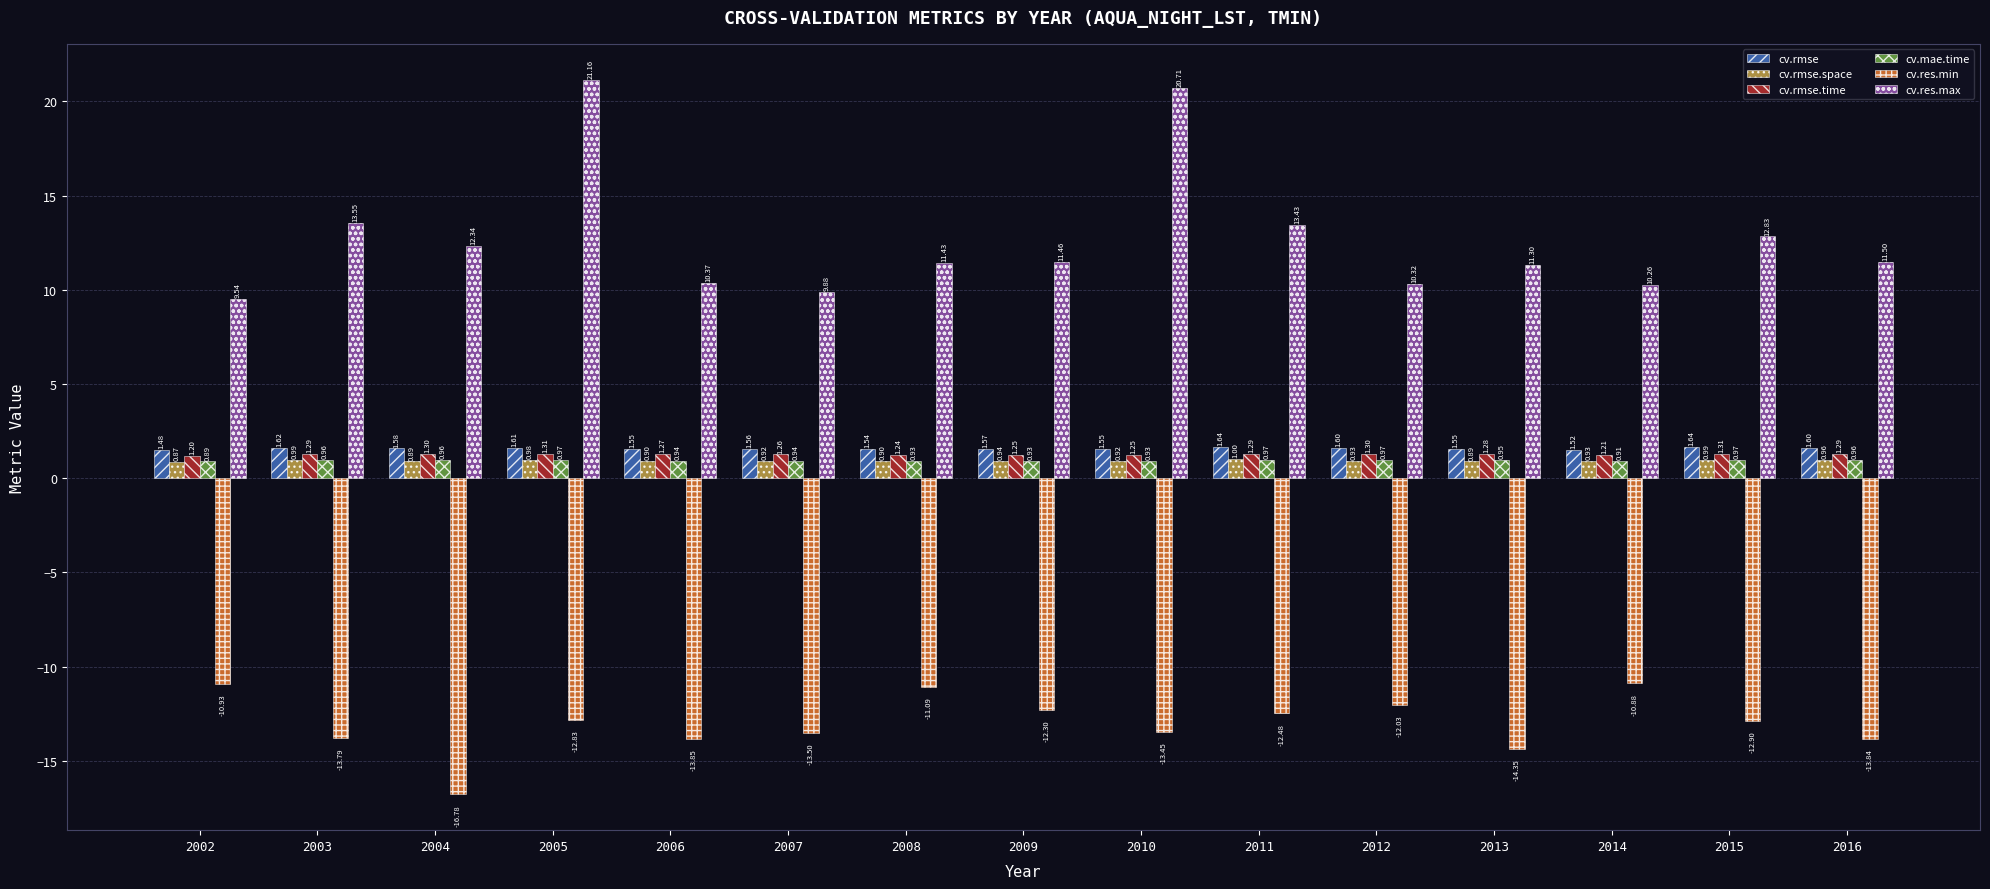

Are the bars grouped side by side (vs. stacked)?

Yes